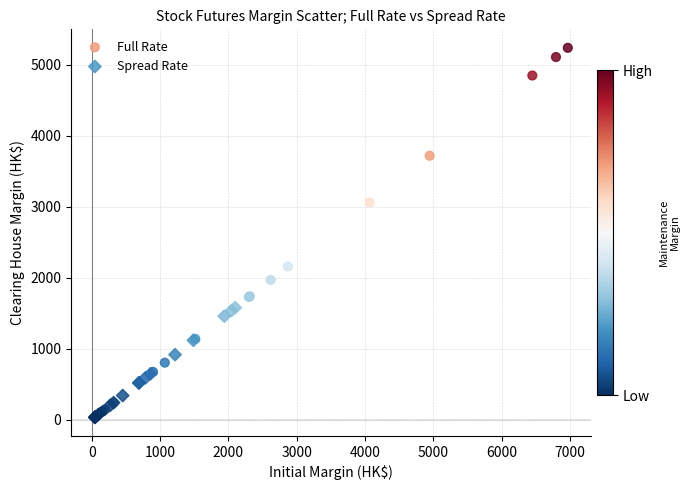

Which series reaches the maximum Y coordinate?

Full Rate